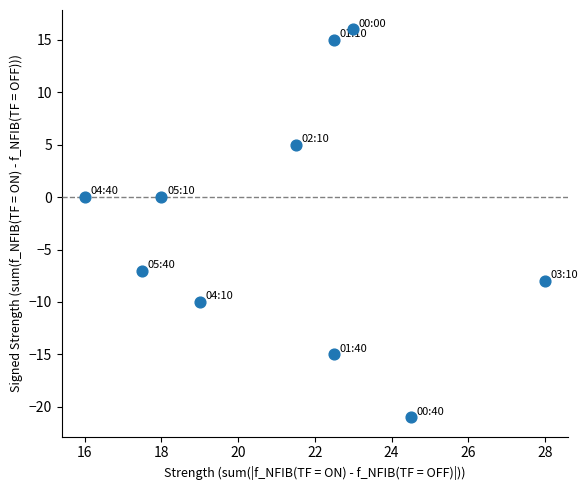

What is the range of Y values (max minus min)?

37